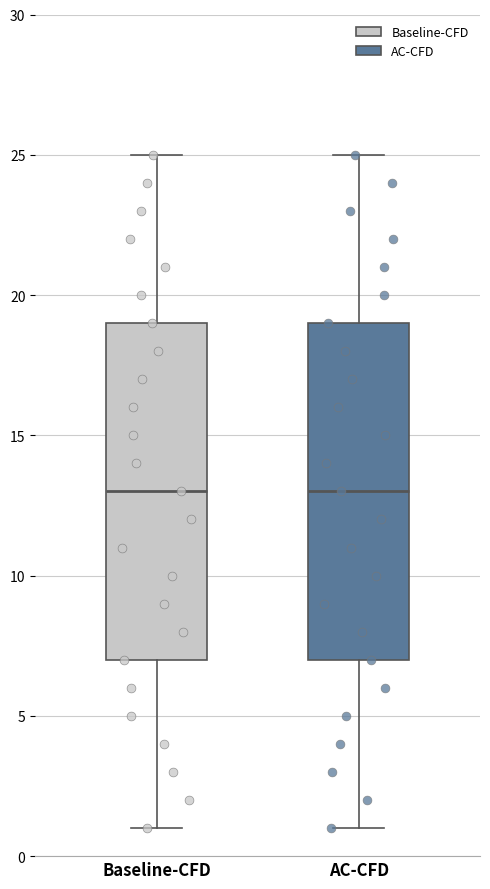

Reading left to right, read every box against the y-axis: the position of its median line, the range the box covers, and the ends of its whiskers. The values are not printed on the chart, so give them approximately, as read against the axis.

Baseline-CFD: median 13, box 7 to 19, whiskers 1 to 25
AC-CFD: median 13, box 7 to 19, whiskers 1 to 25